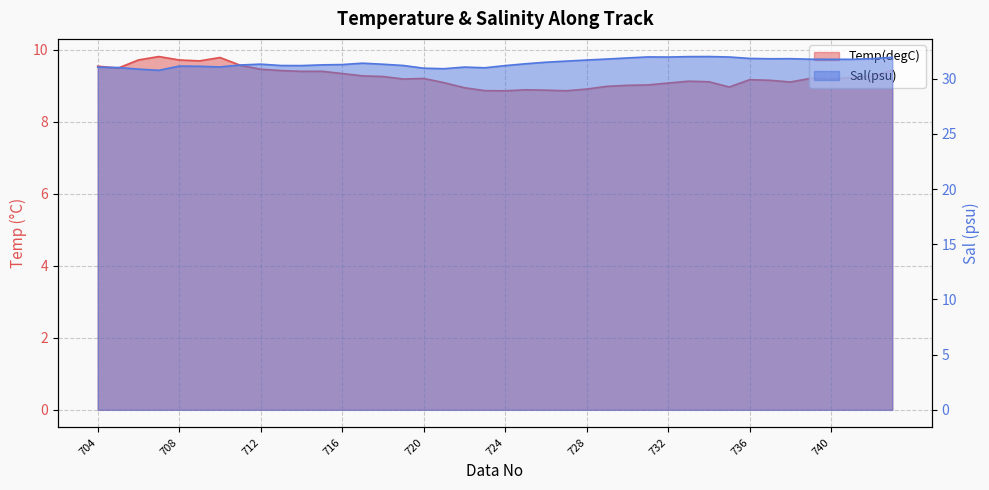

Which has a higher value, 711 or 736?

711